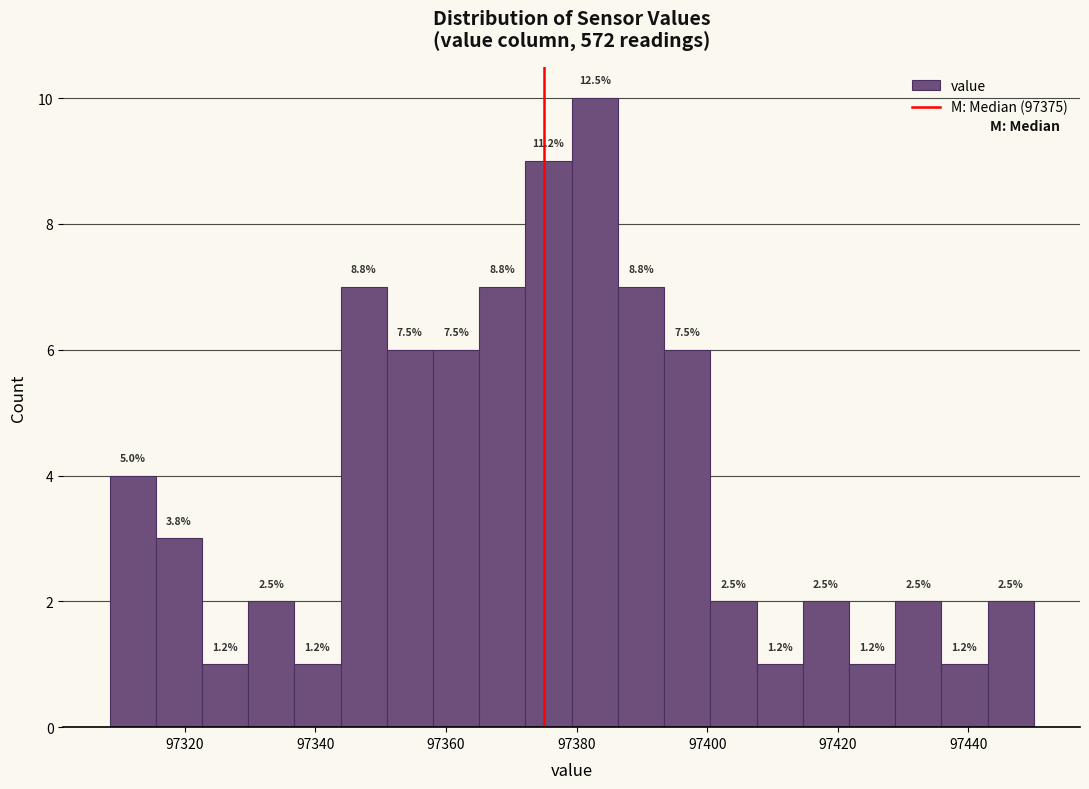

Around what value on the x-axis is the tallest bar? Give the approximate position of its centre, as read against the axis.

97382